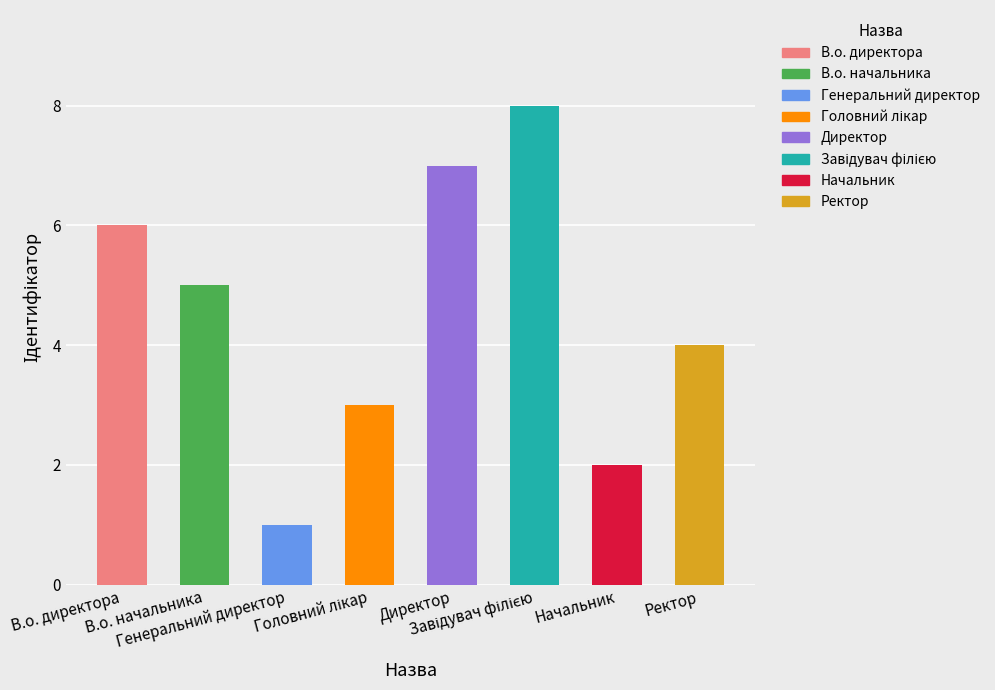

Rank the categories by value from lowest to highest.

Генеральний директор, Начальник, Головний лікар, Ректор, В.о. начальника, В.о. директора, Директор, Завідувач філією